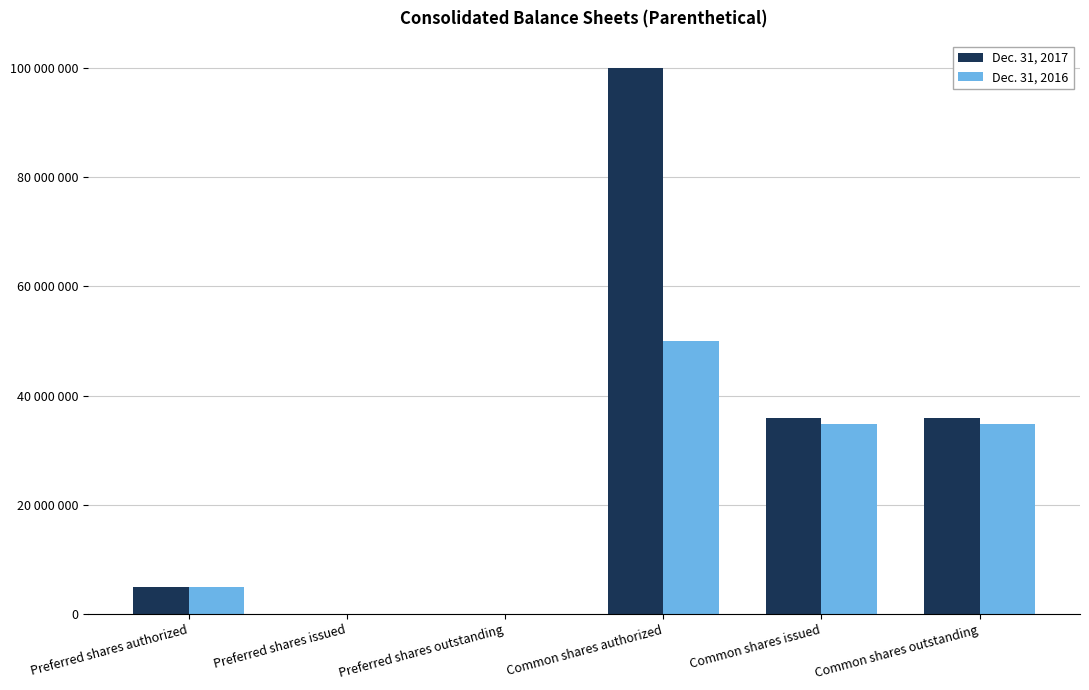

Does the chart contain stacked bars?

No